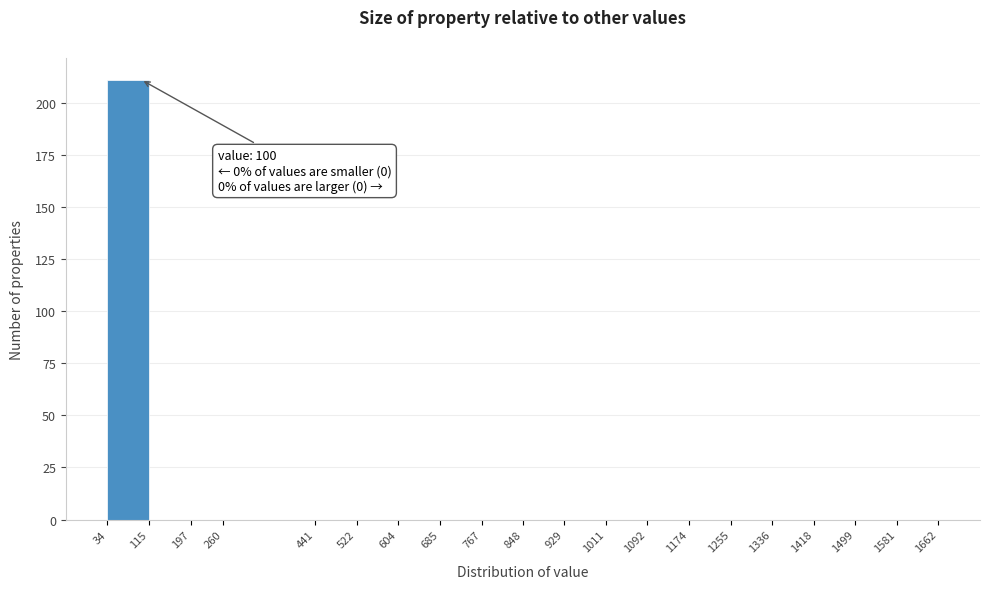

Which range on the x-axis has the tallest bar?

34 to 115